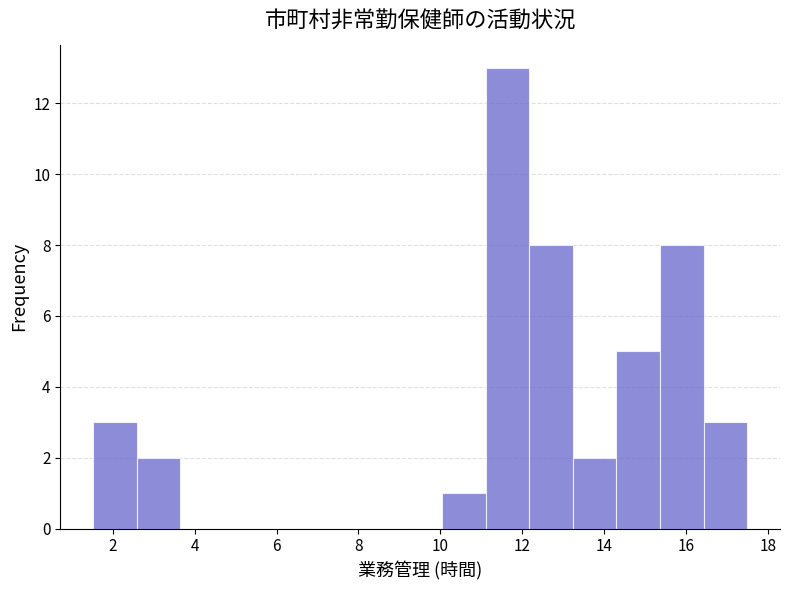

Reading left to right, list every bar in this chart as the range it spans on the x-axis followed by its height. Neither the bar edges nor the heights are printed on the chart, so give them approximately, as read against the axes.

1.6 to 2.6: 3
2.6 to 3.6: 2
3.6 to 4.8: 0
4.8 to 5.8: 0
5.8 to 6.8: 0
6.8 to 8.0: 0
8.0 to 9.0: 0
9.0 to 10.0: 0
10.0 to 11.2: 1
11.2 to 12.2: 13
12.2 to 13.2: 8
13.2 to 14.2: 2
14.2 to 15.4: 5
15.4 to 16.4: 8
16.4 to 17.4: 3